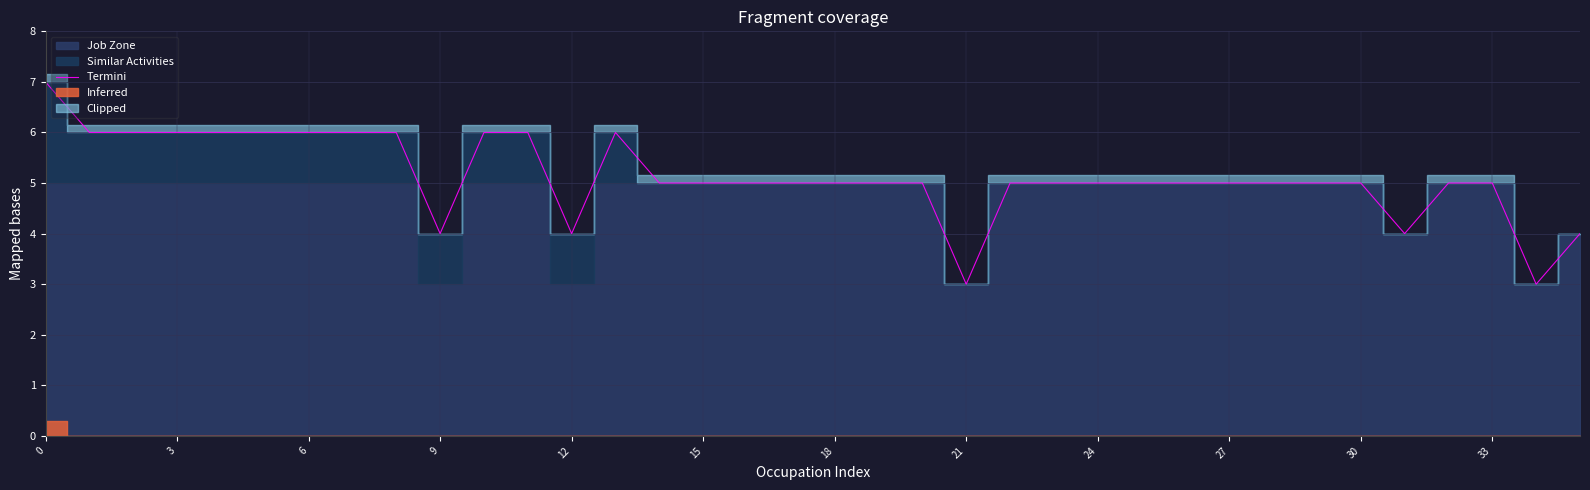

Is it true that Termini equals 5 at 30?

True